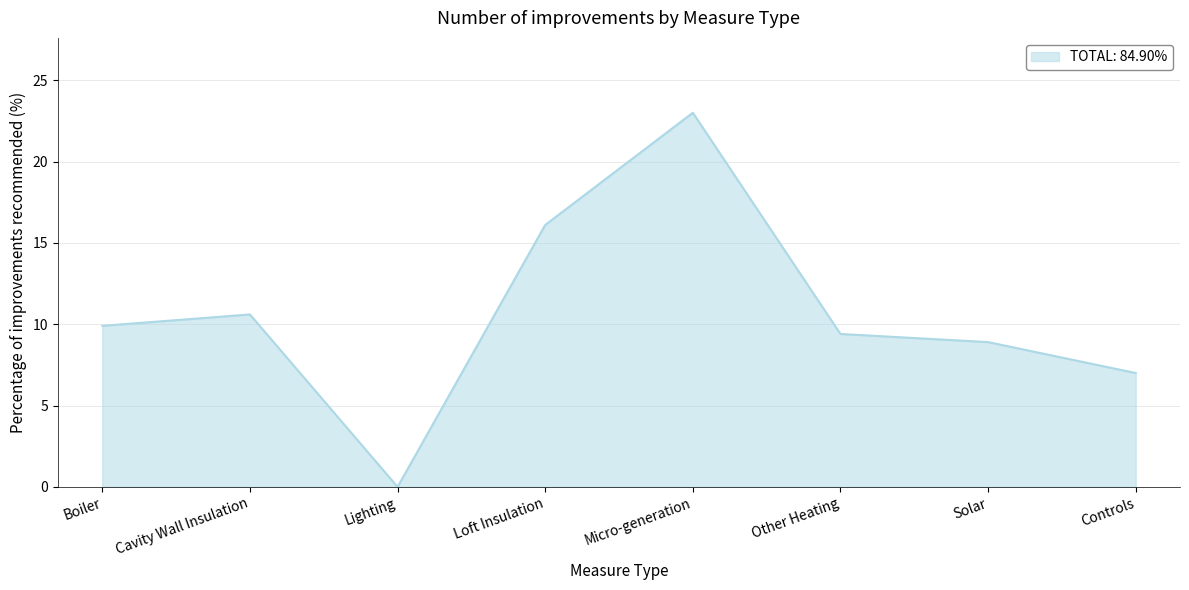

Reading left to right, extract all data points from this chart.

9.9	10.6	0.0	16.1	23.0	9.4	8.9	7.0